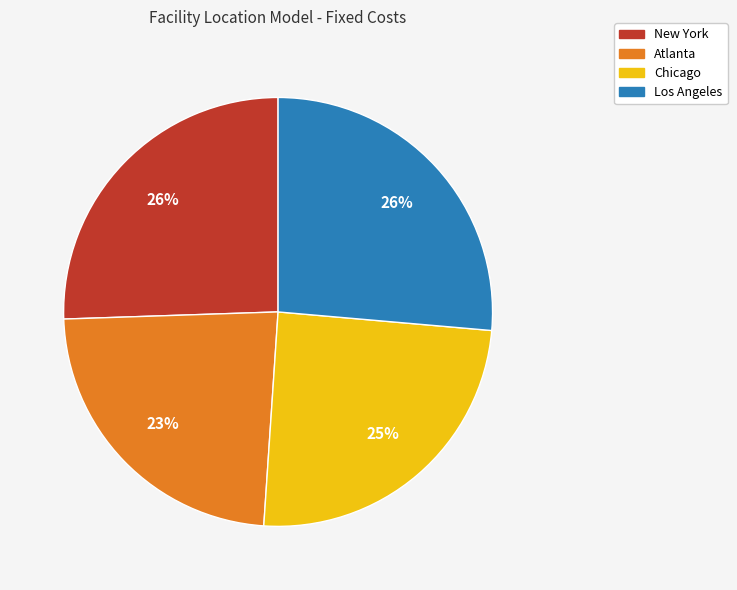

To the nearest percent, what is the average slice percentage?

25%